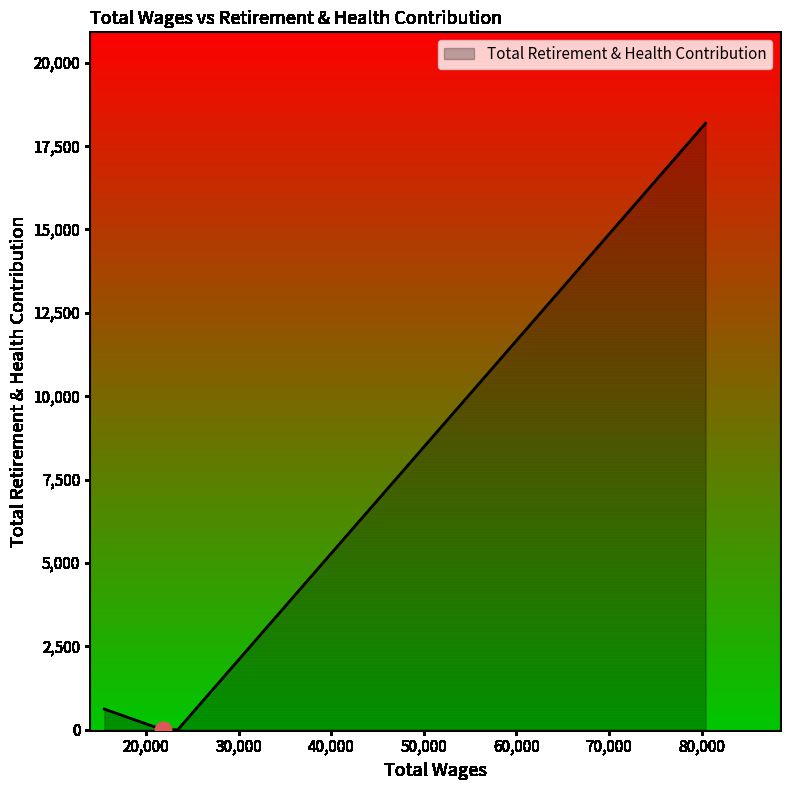

What is the sum of all values?

18801